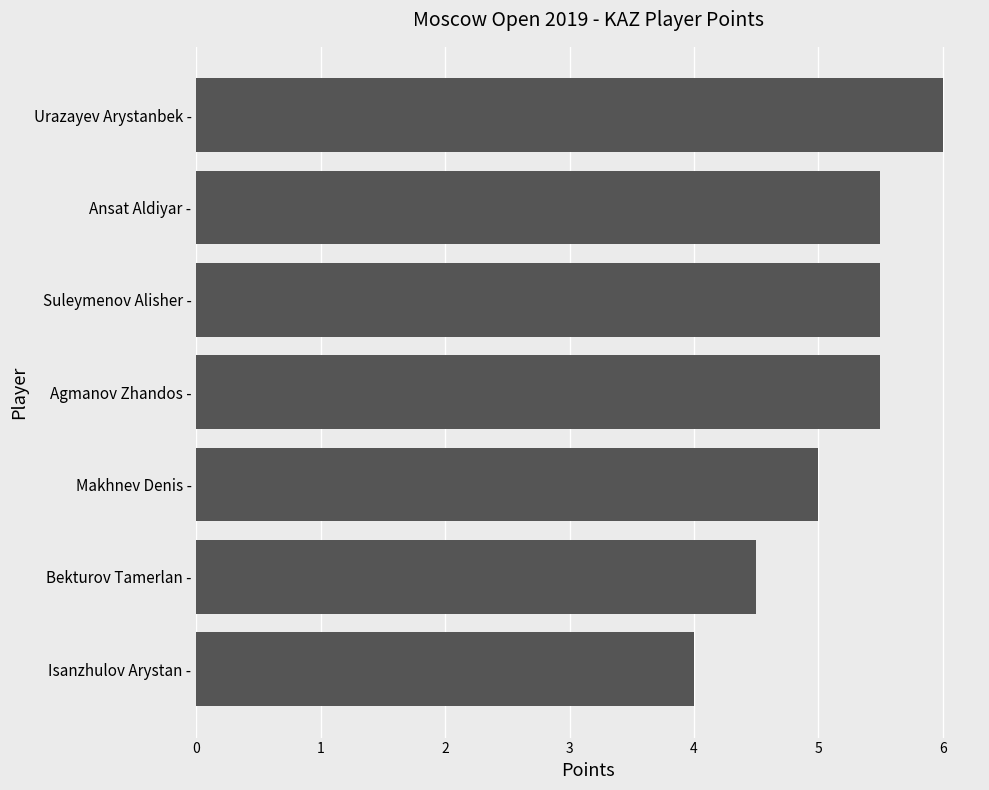

What is the change in value from Isanzhulov Arystan - to Bekturov Tamerlan -?

+0.5